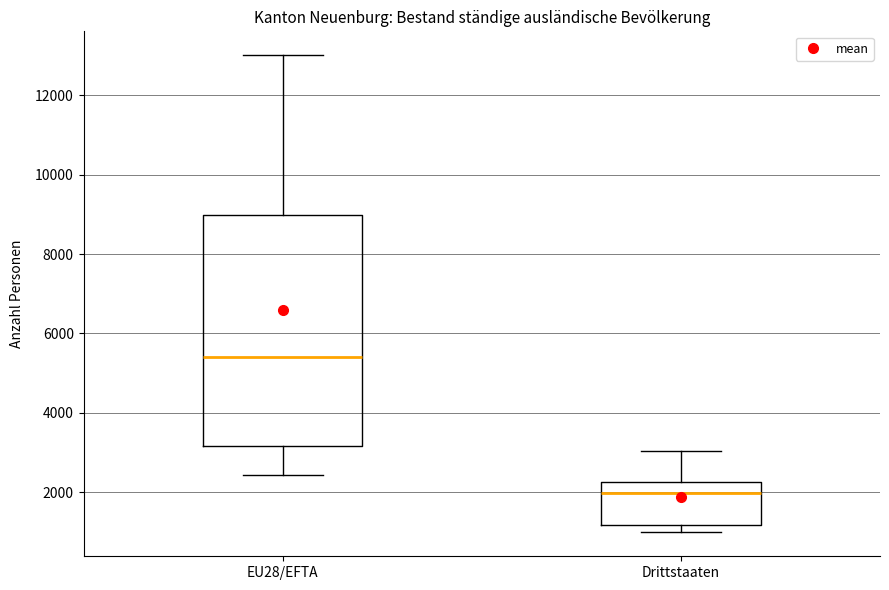

Where does the upper whisker of the box for EU28/EFTA end on the y-axis? The values are not printed on the chart, so give them approximately, as read against the axis.

13000